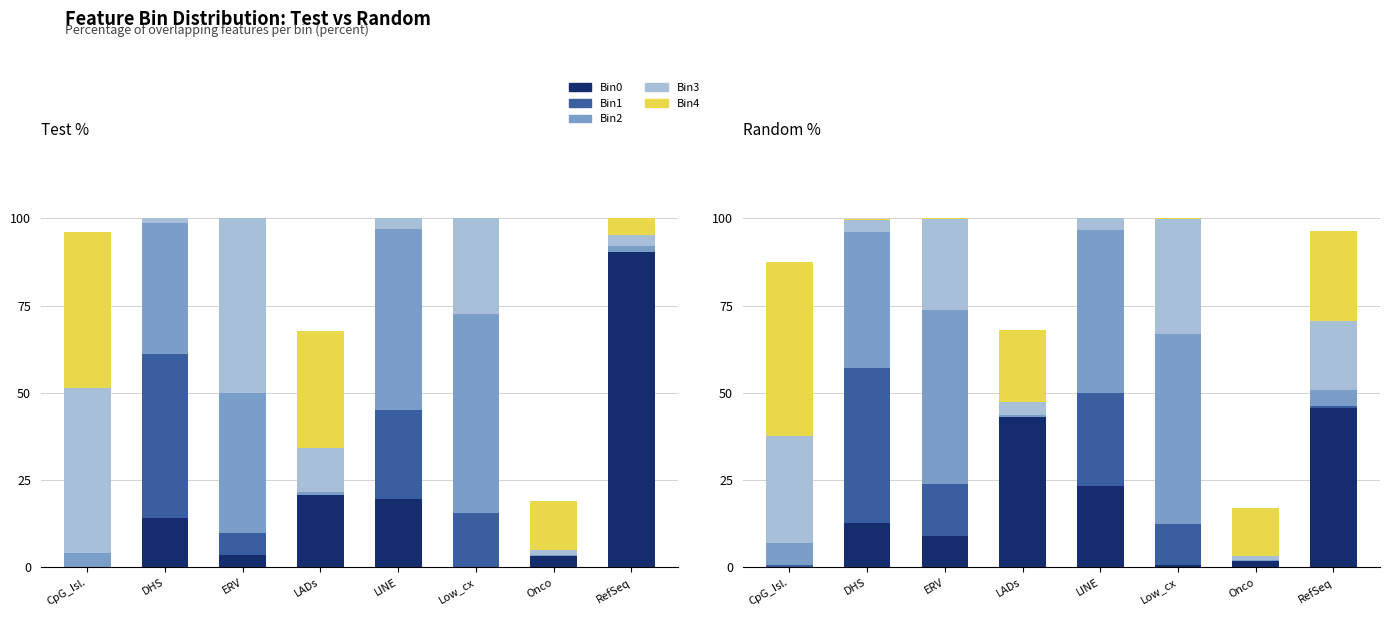

How many distinct data groups are displayed?

5